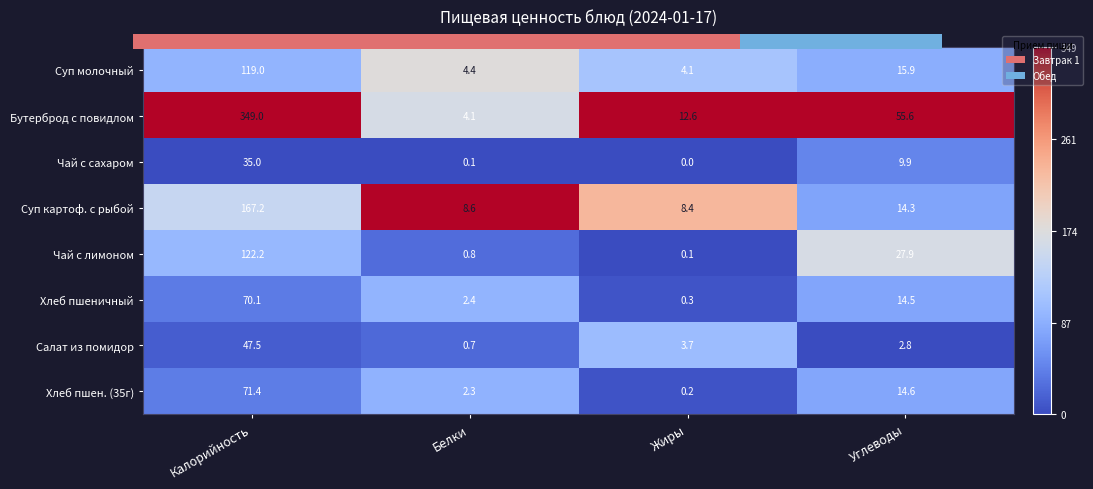

What is the lowest value of the Салат из помидор series?

0.7